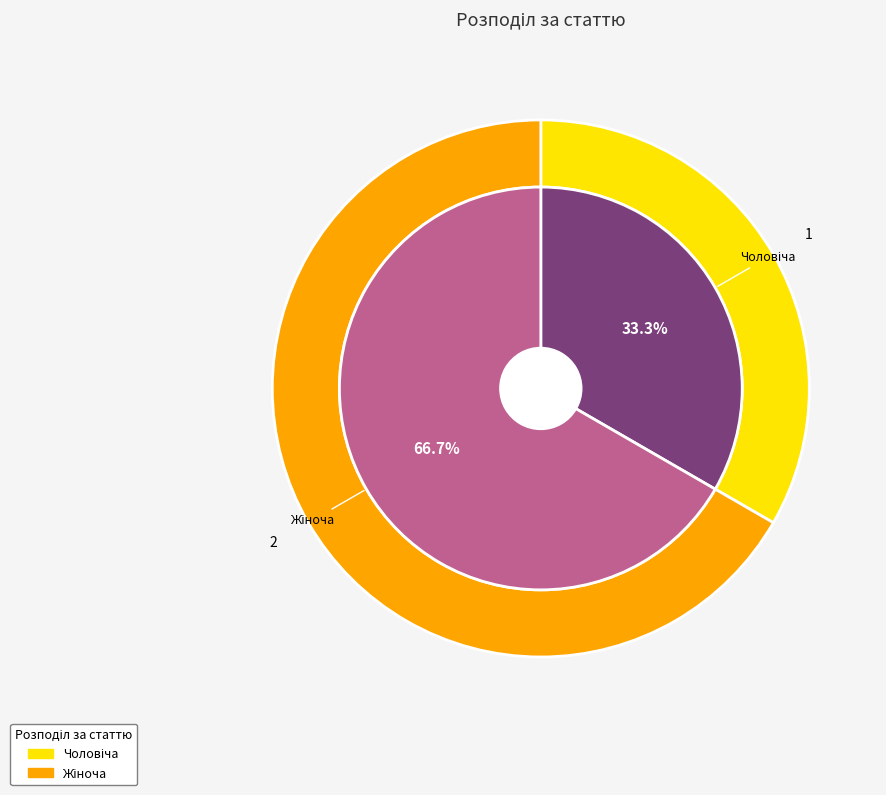

Is the sum of Чоловіча and Жіноча greater than half?

Yes